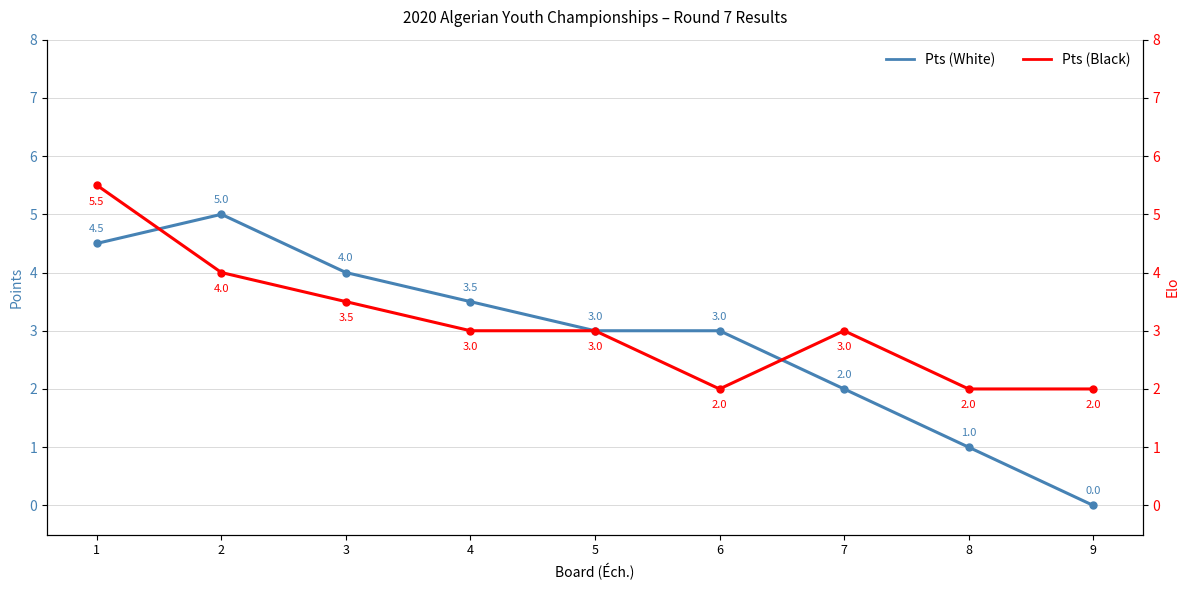

Where is the first local maximum for Pts (White)?

2